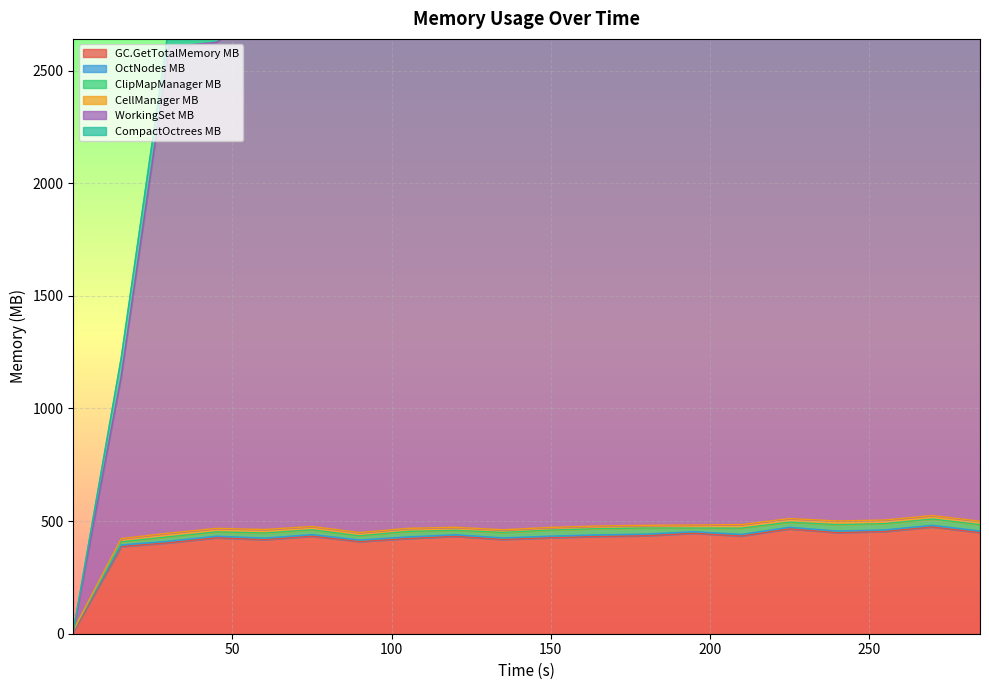

At which category does ClipMapManager MB reach its first local peak?

30.02